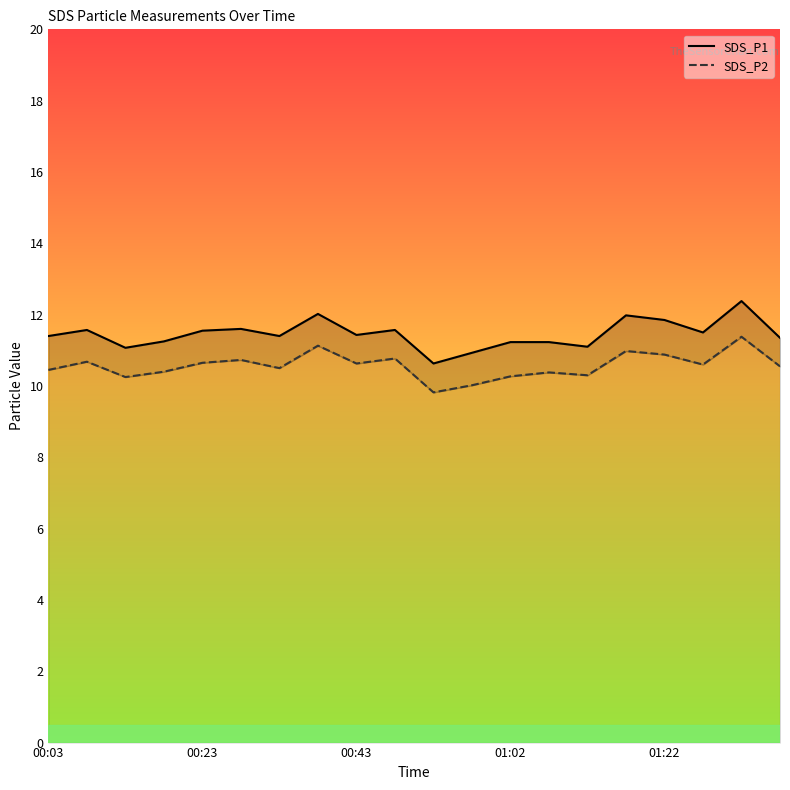

What is the value of the SDS_P2 point at the 8th from the left?

11.1